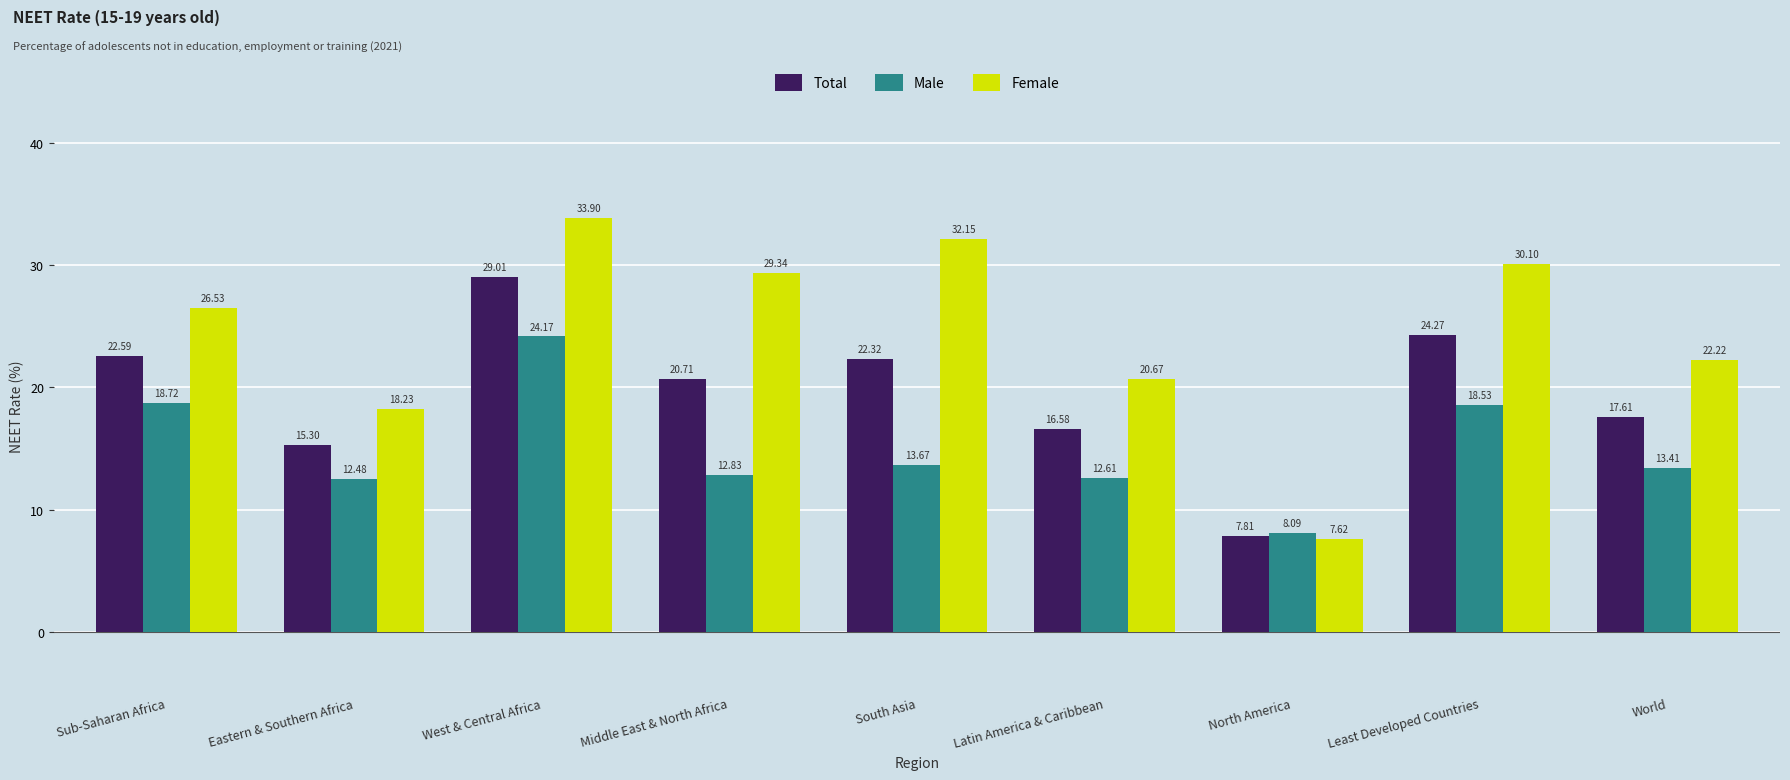

Rank the series by their average value, from lowest to highest.

Male, Total, Female